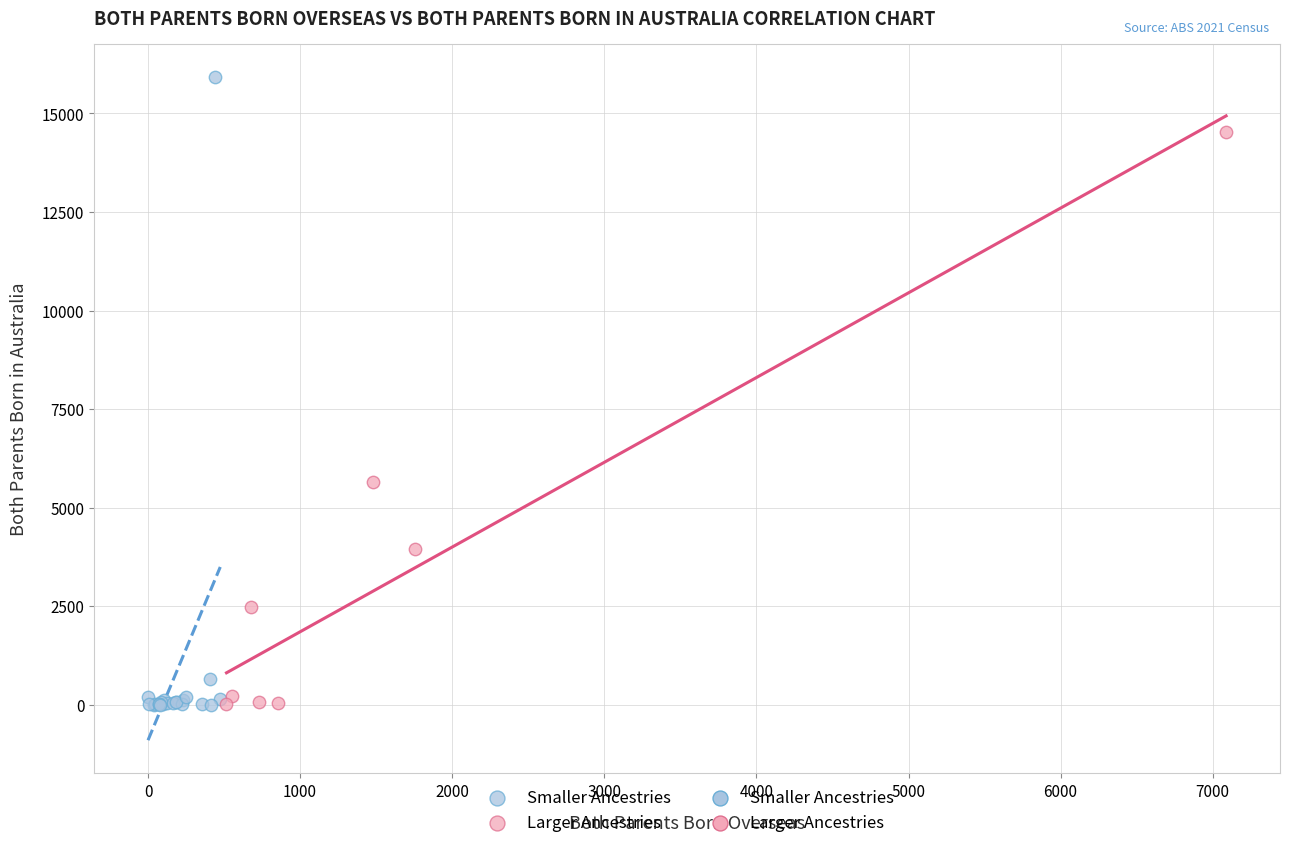

Which series has the largest Y range (max minus min)?

Smaller Ancestries